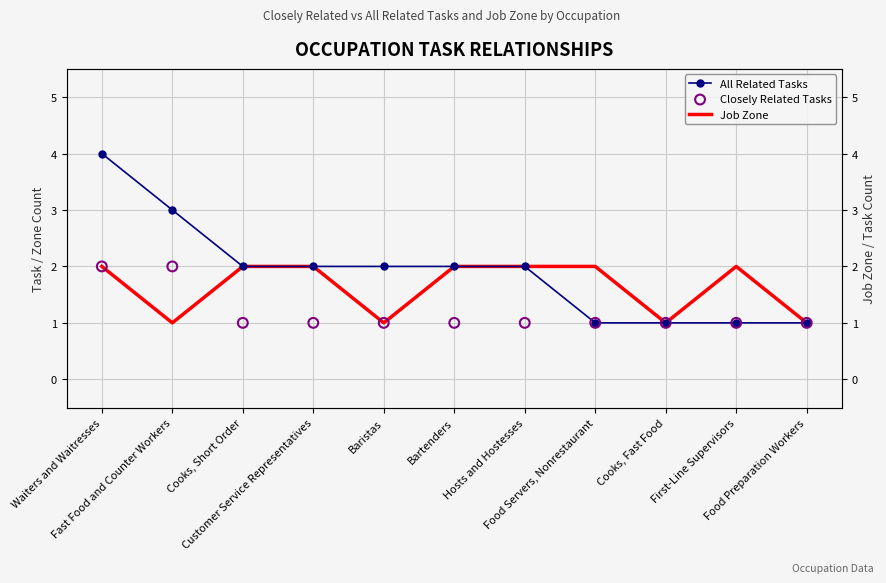

Which series has the widest spread of Y values?

All Related Tasks